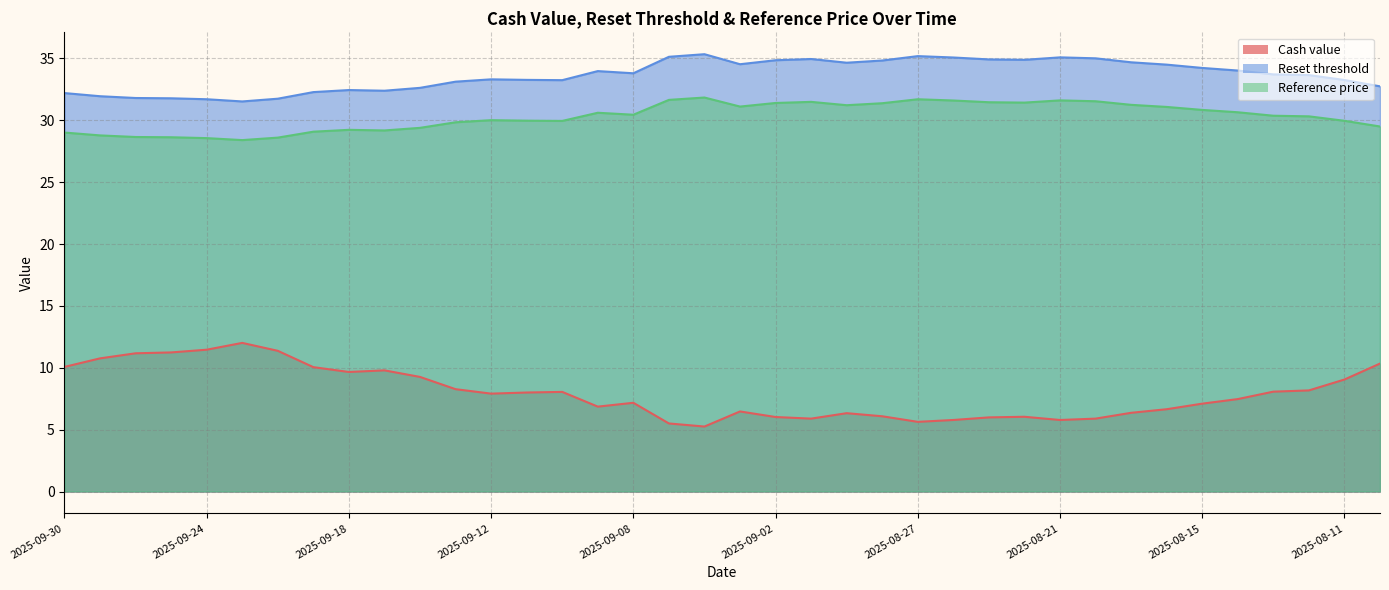

True or false: Reset threshold has more than 1 points higher than both neighbors.

True